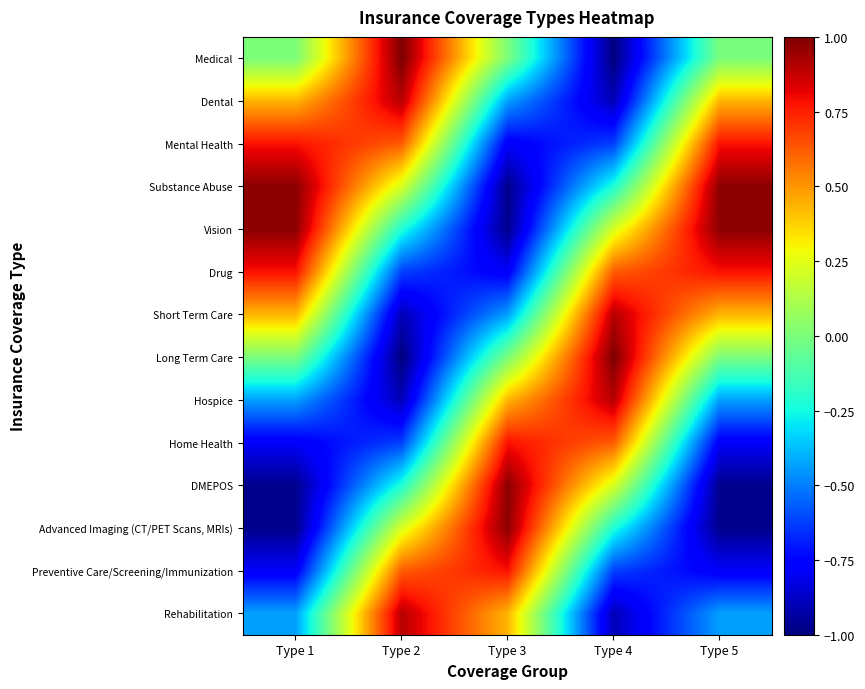

How many distinct data groups are displayed?

14